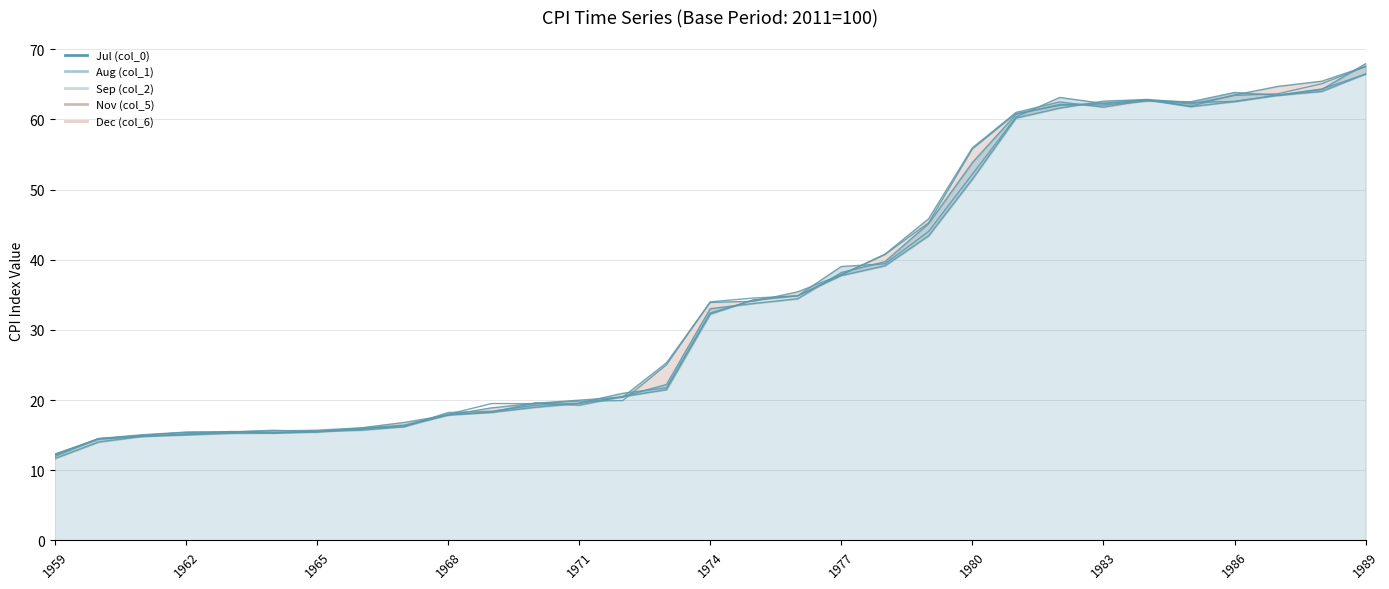

At which category does Jul (col_0) reach its first local peak?

1971